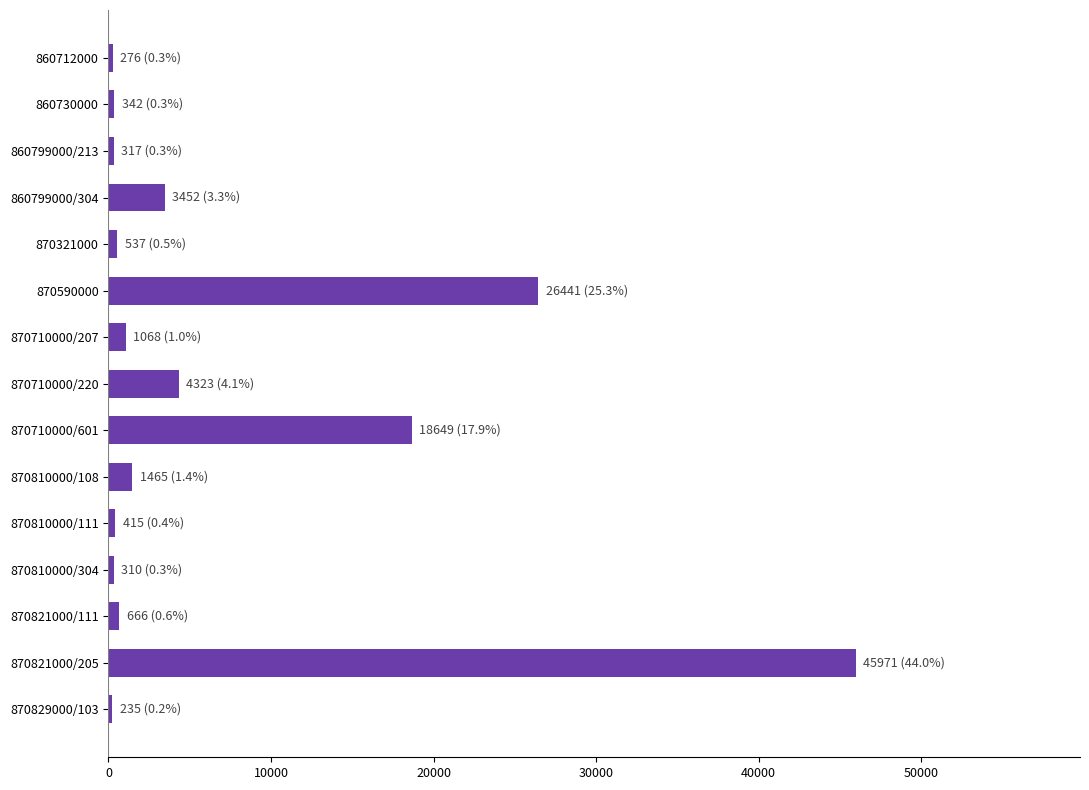

Is it true that the value at 870710000/601 is 11218?

False